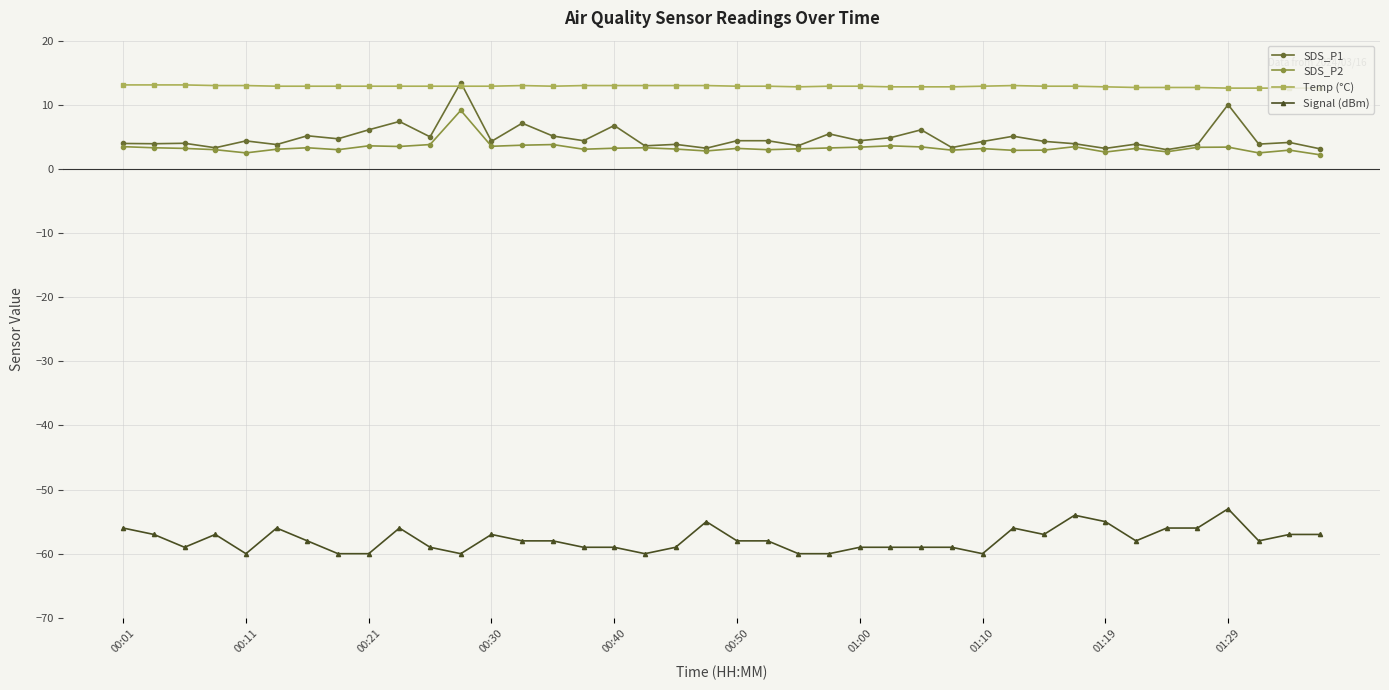

True or false: SDS_P2 has more than 0 points higher than both neighbors.

True